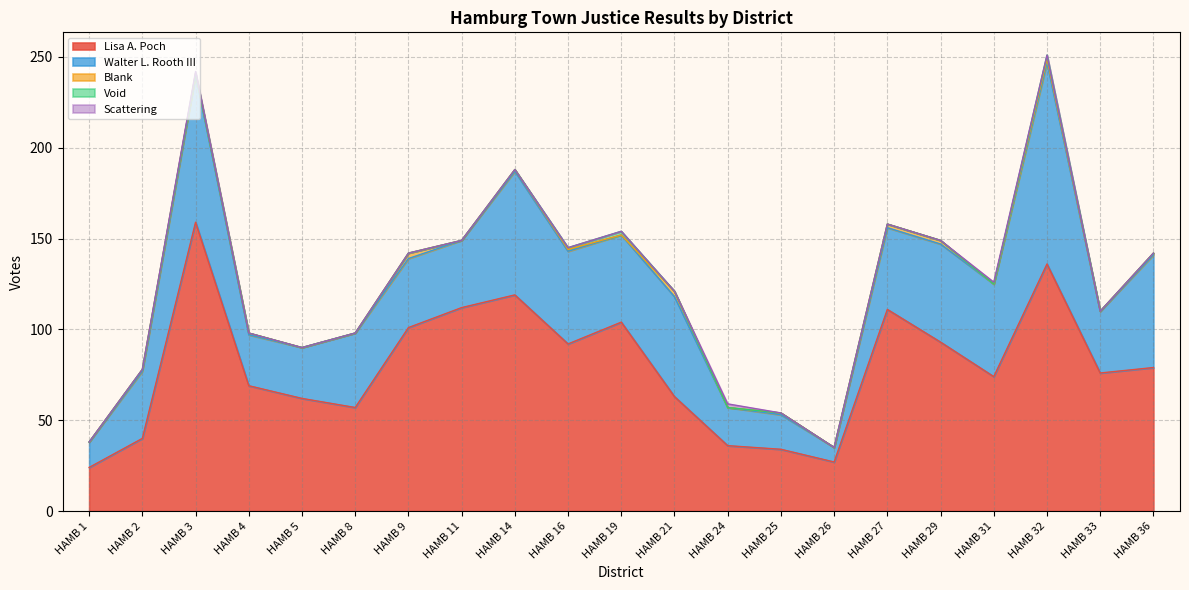

What are all the series names shown in the legend?

Lisa A. Poch, Walter L. Rooth III, Blank, Void, Scattering